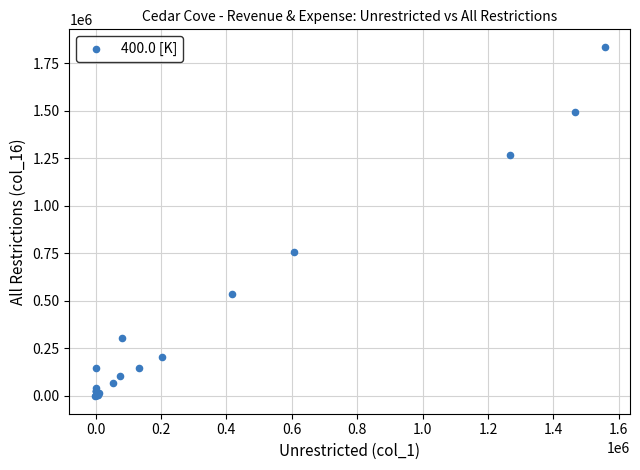

What Y value in the scatter plot is closest to 916953?

754474.2